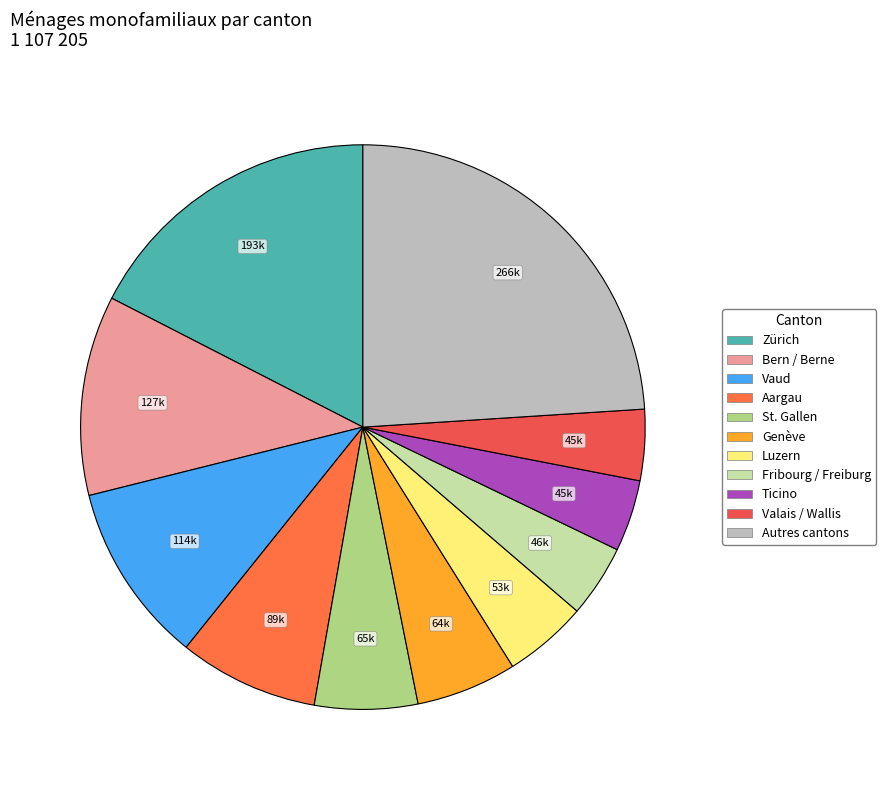

How many slices are in this pie chart?

11